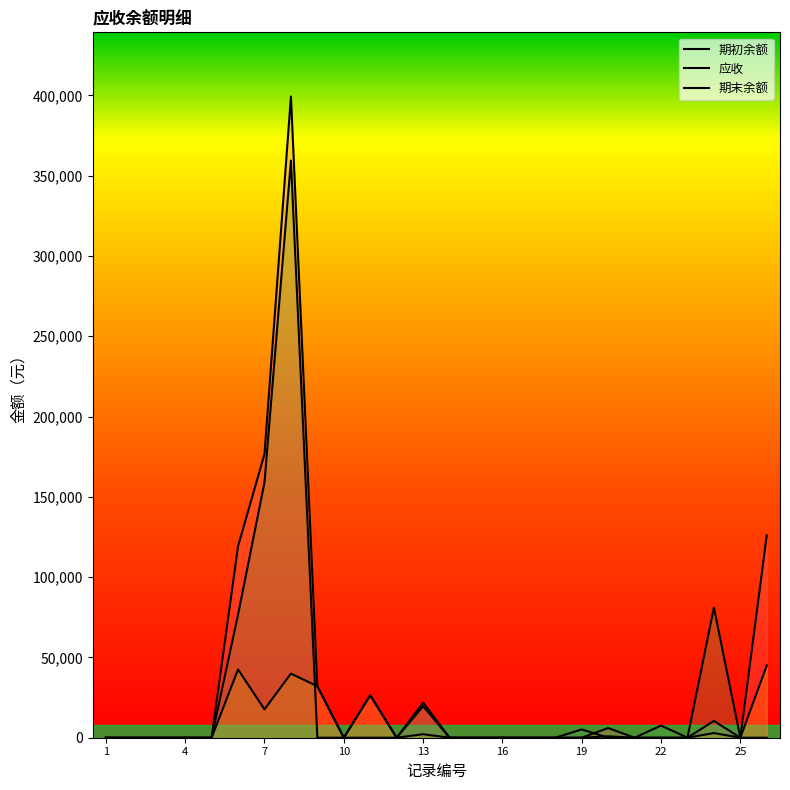

How many lines are shown in the chart?

3